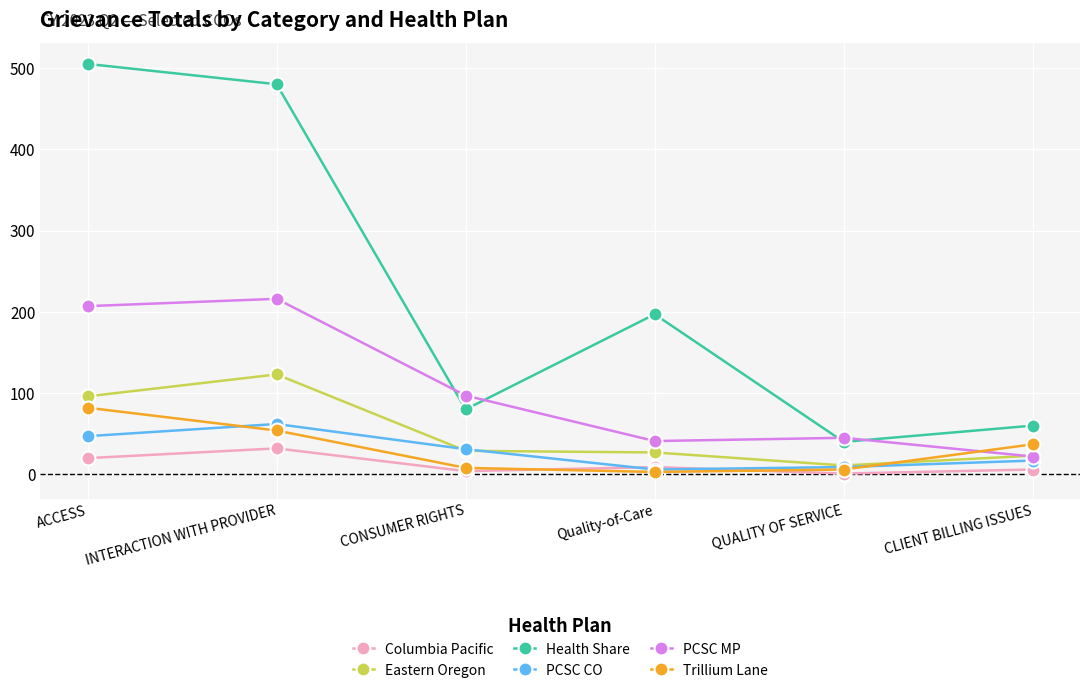

At how many categories does at least one series exceed 21?

6